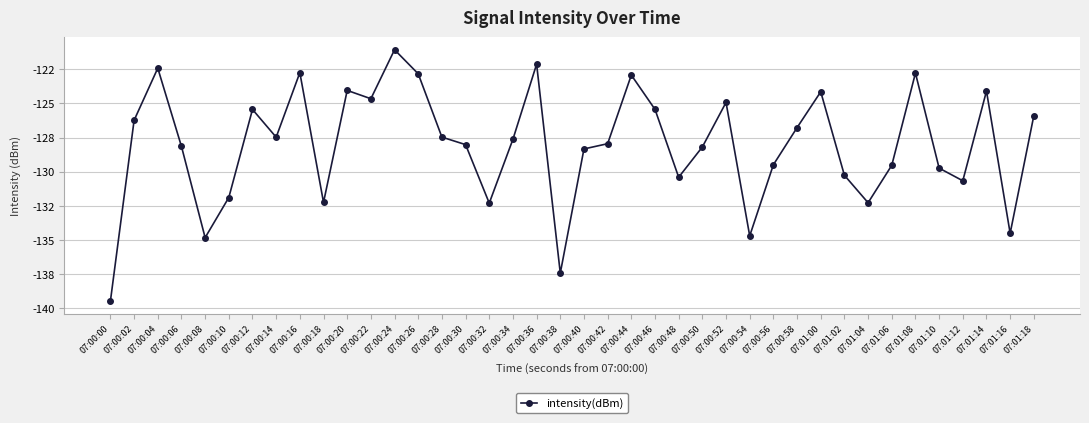

The chart shows a value of -199.8 at 07:01:00. True or false?

False